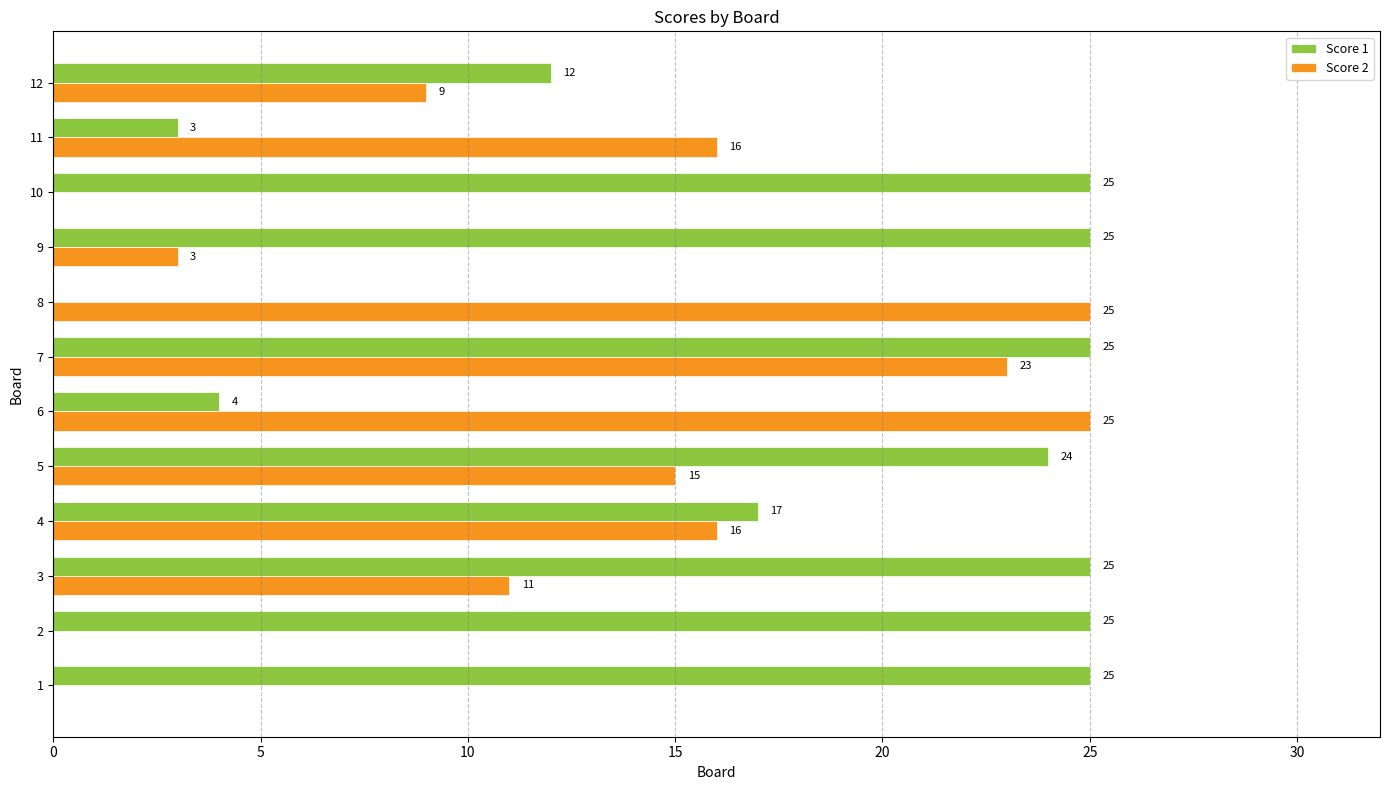

What is the approximate value of Score 1 at 5?

24